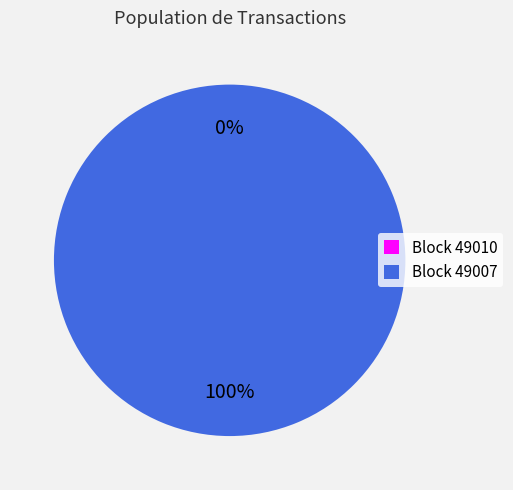

Combined, what portion of the pie is 49010 and 49007?

100.0%